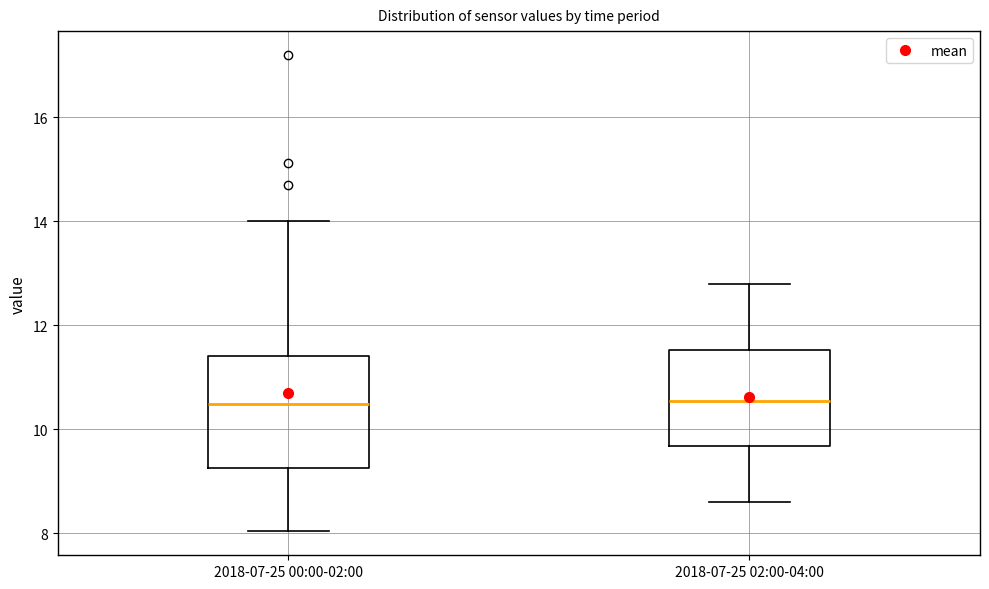

Comparing the boxes themselves (not the whiskers), which one is the tallest?

2018-07-25 00:00-02:00